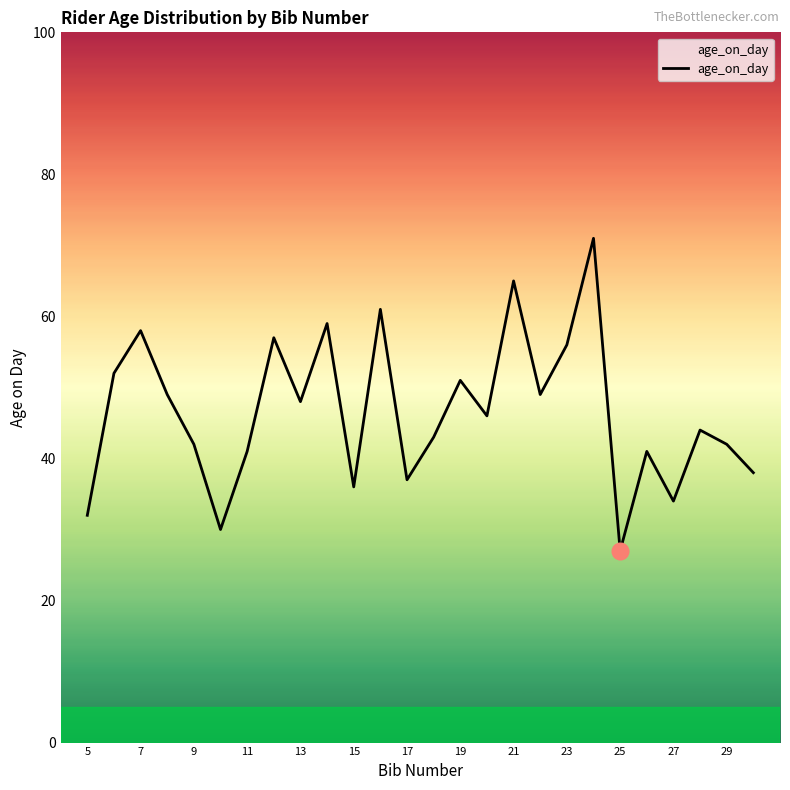

What is the difference between the maximum and minimum values?

44